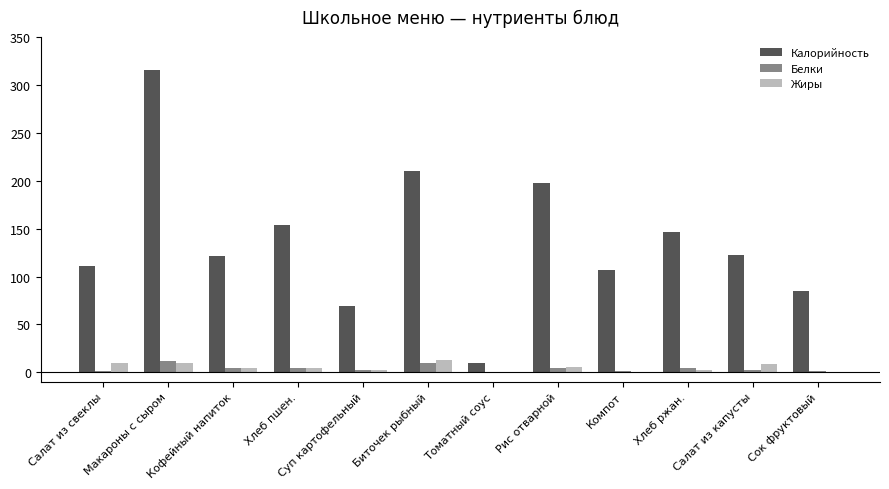

Which series changed the most between Макароны с сыром and Суп картофельный?

Калорийность